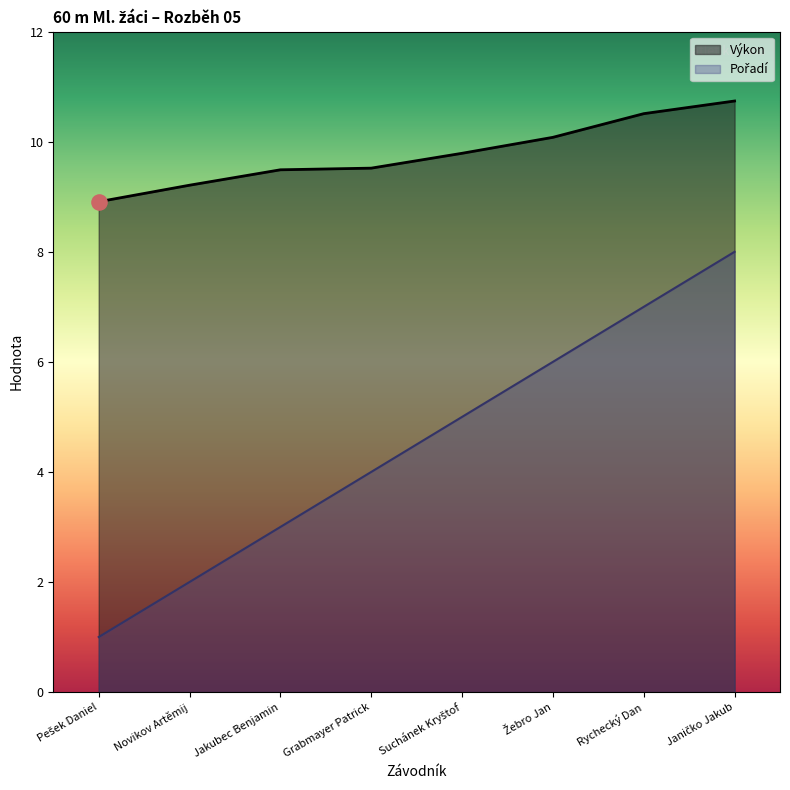

At how many categories does at least one series exceed 6?

8